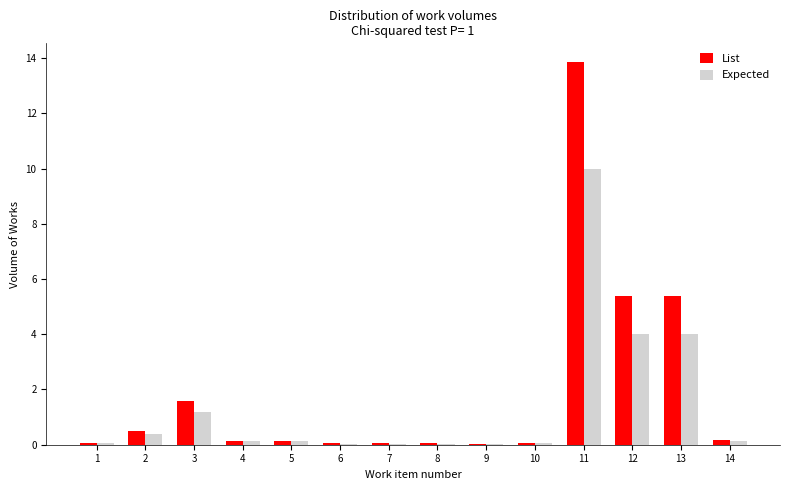

What is the sum of the List values at 12 and 8?

5.5